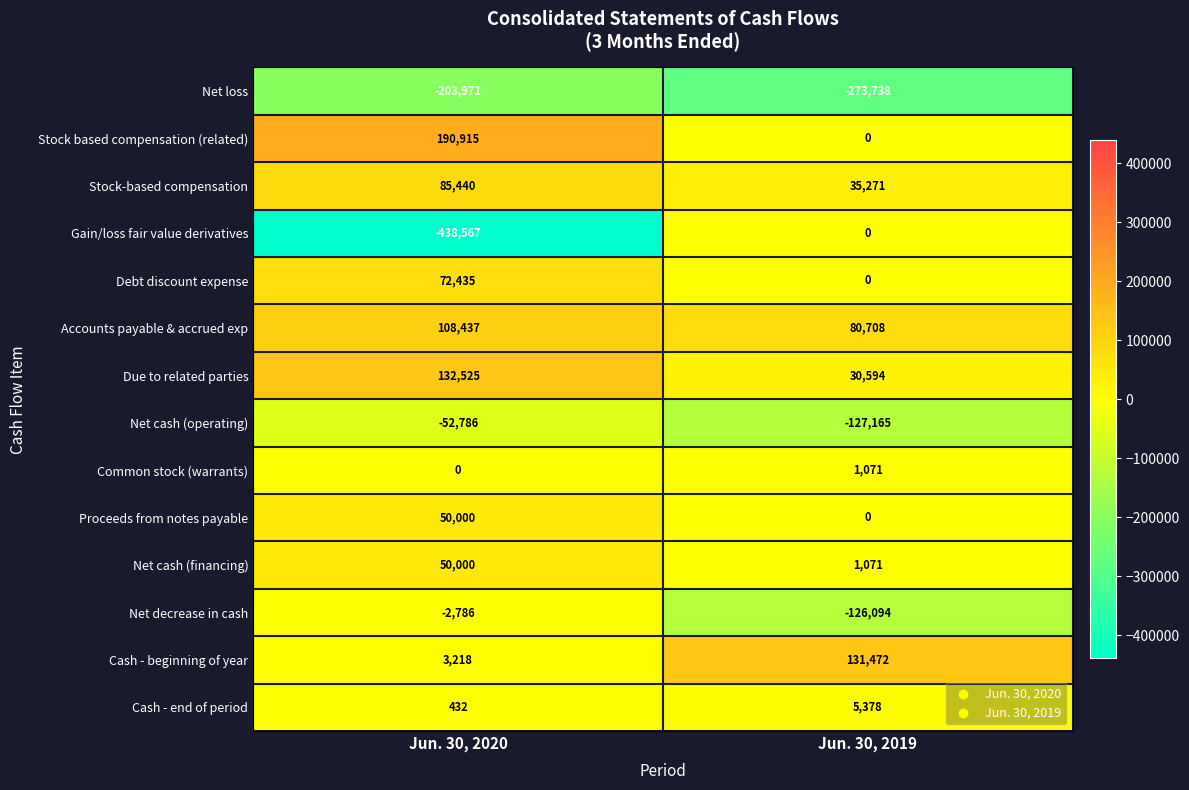

Is it true that Net cash (financing) equals 515 at Jun. 30, 2019?

False